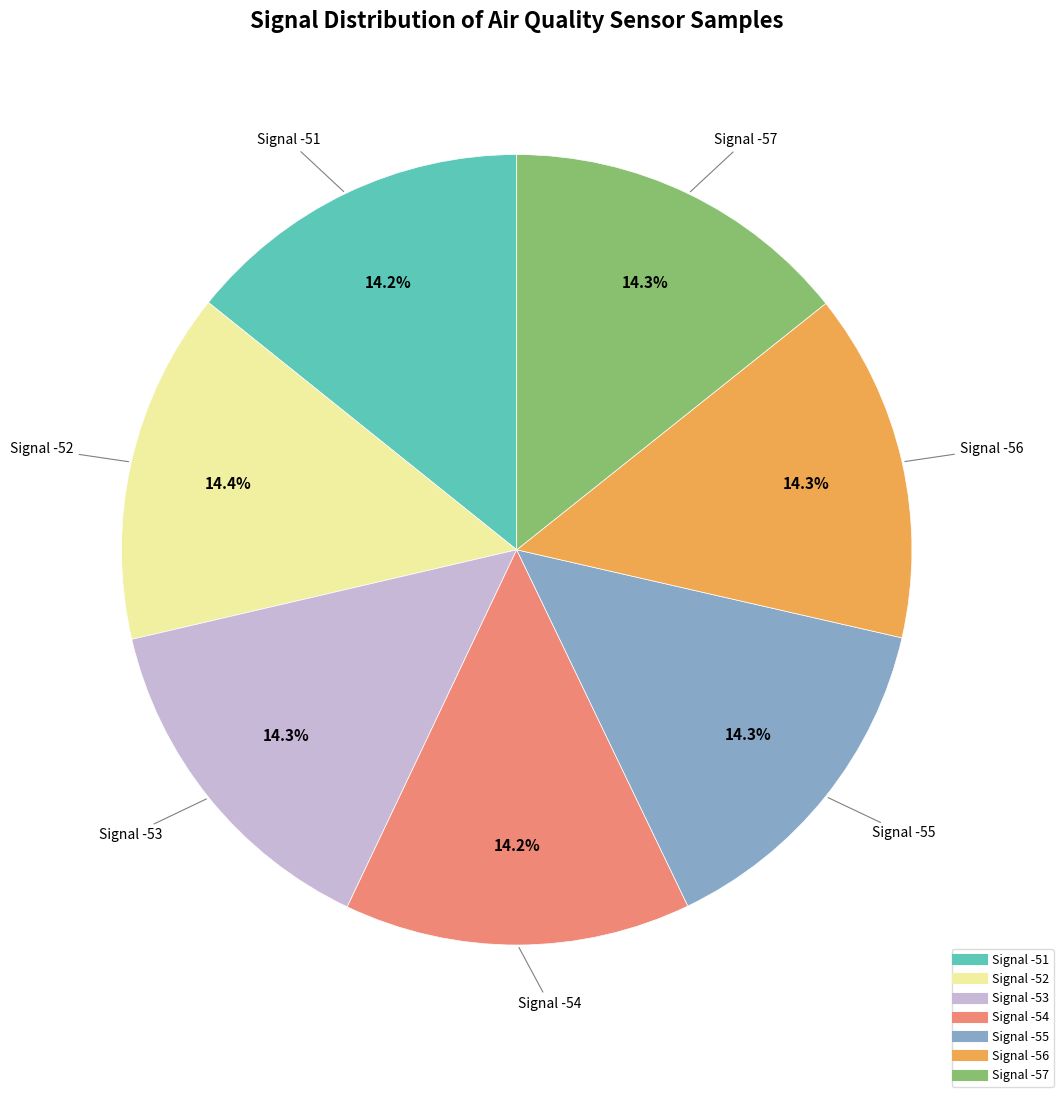

Is there a majority slice in this chart?

No